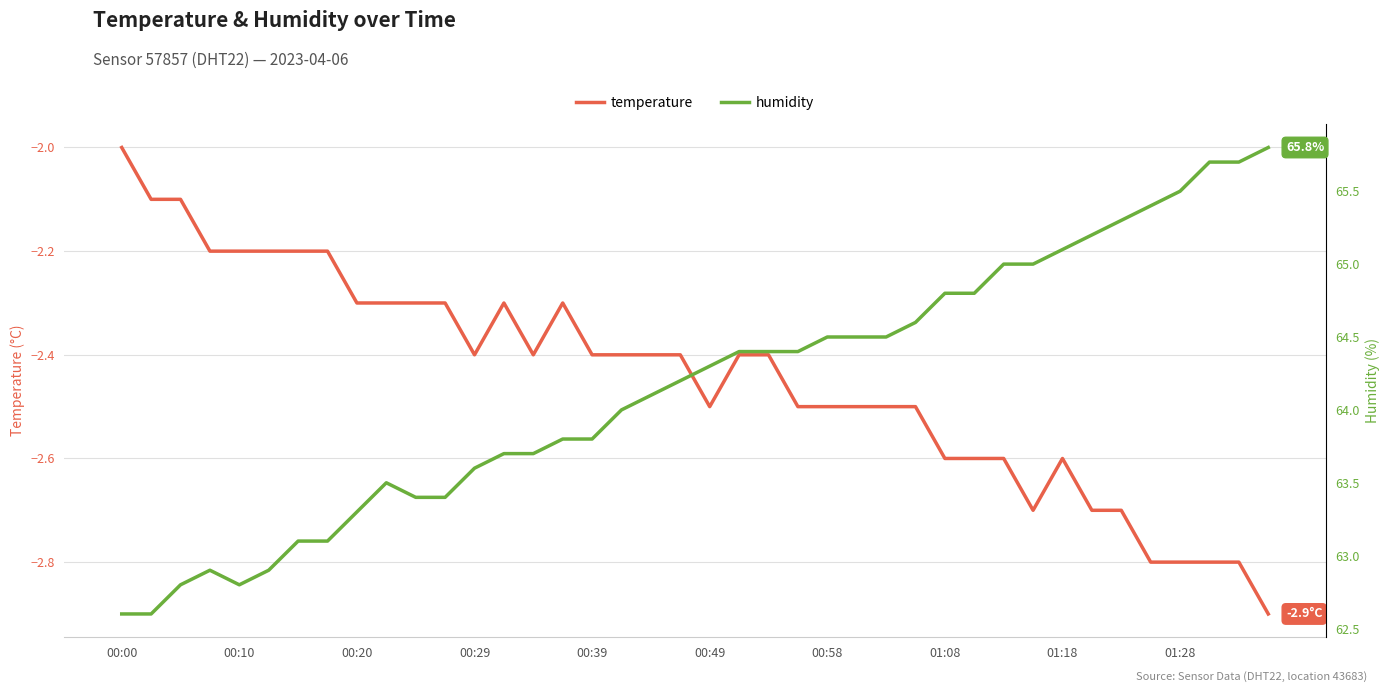

Which category has the highest value in the temperature series?

00:00